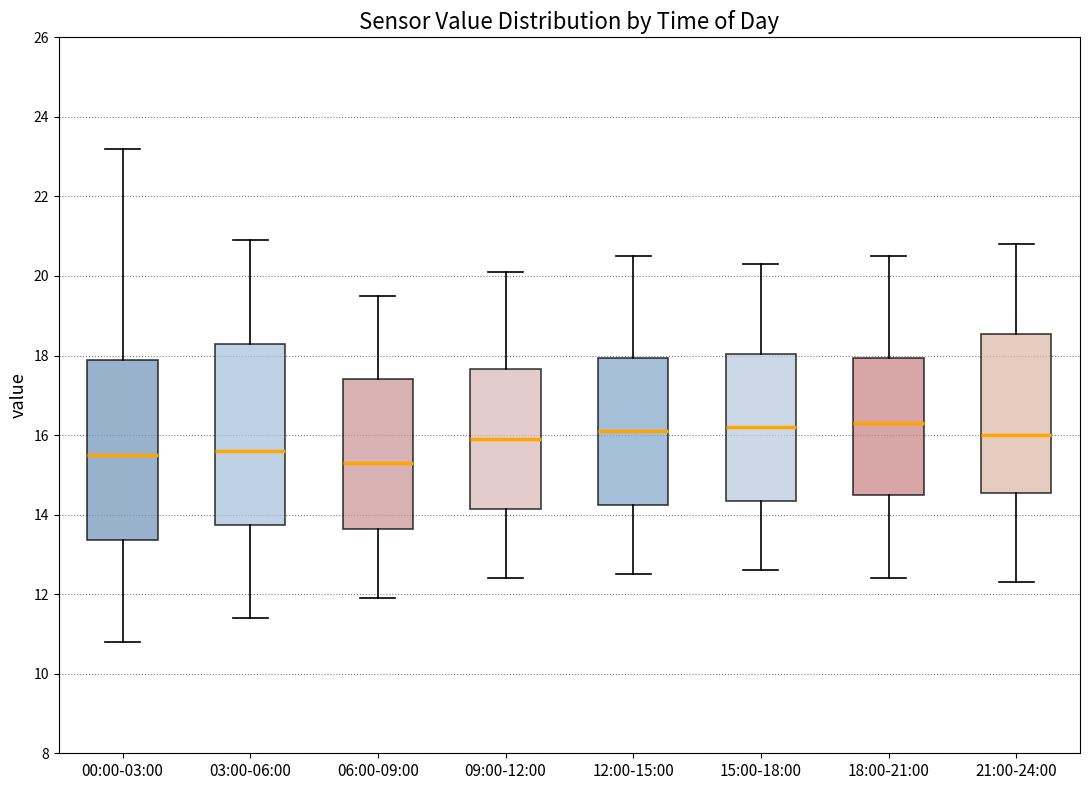

Reading left to right, transcribe this box plot: for each box, give where its median line is, the range the box spans, and where its two whiskers end, as read against the y-axis. The values are not printed on the chart, so give them approximately, as read against the axis.

00:00-03:00: median 15.6, box 13.4 to 18.0, whiskers 10.8 to 23.2
03:00-06:00: median 15.6, box 13.8 to 18.4, whiskers 11.4 to 21.0
06:00-09:00: median 15.4, box 13.6 to 17.4, whiskers 12.0 to 19.6
09:00-12:00: median 16.0, box 14.2 to 17.6, whiskers 12.4 to 20.2
12:00-15:00: median 16.2, box 14.2 to 18.0, whiskers 12.6 to 20.6
15:00-18:00: median 16.2, box 14.4 to 18.0, whiskers 12.6 to 20.4
18:00-21:00: median 16.4, box 14.6 to 18.0, whiskers 12.4 to 20.6
21:00-24:00: median 16.0, box 14.6 to 18.6, whiskers 12.4 to 20.8